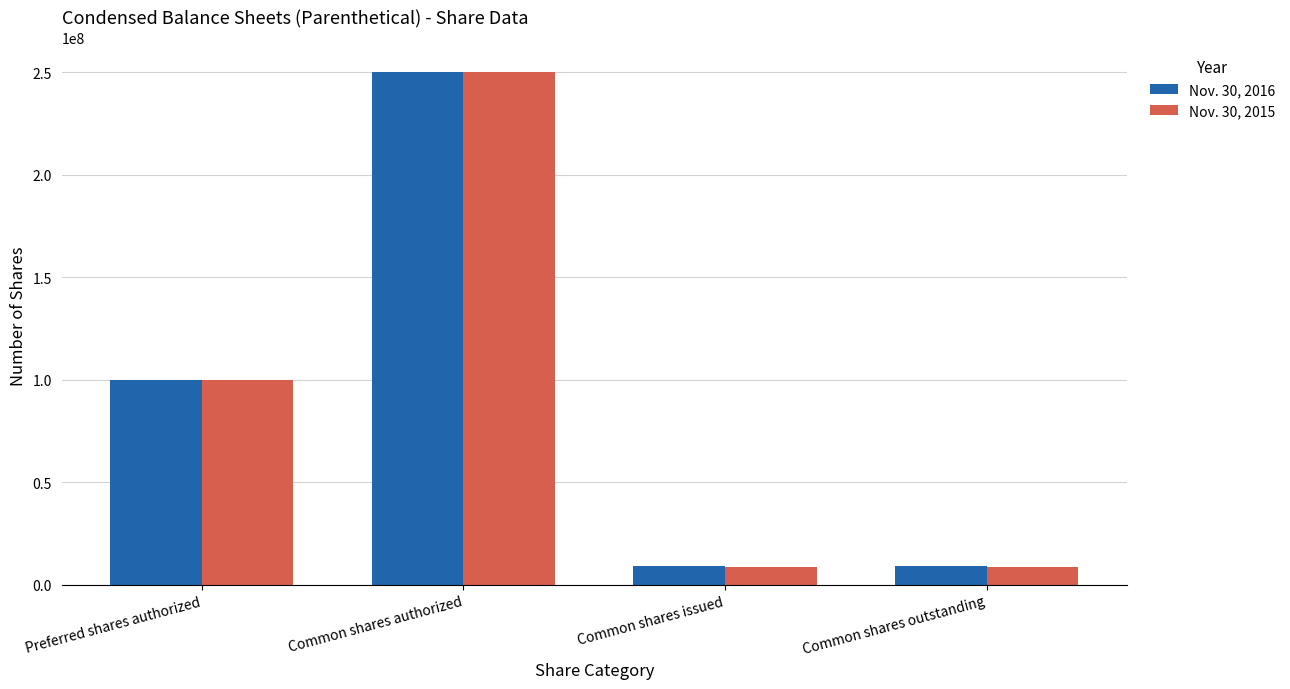

What is the total value across all series at Common shares outstanding?

17828691